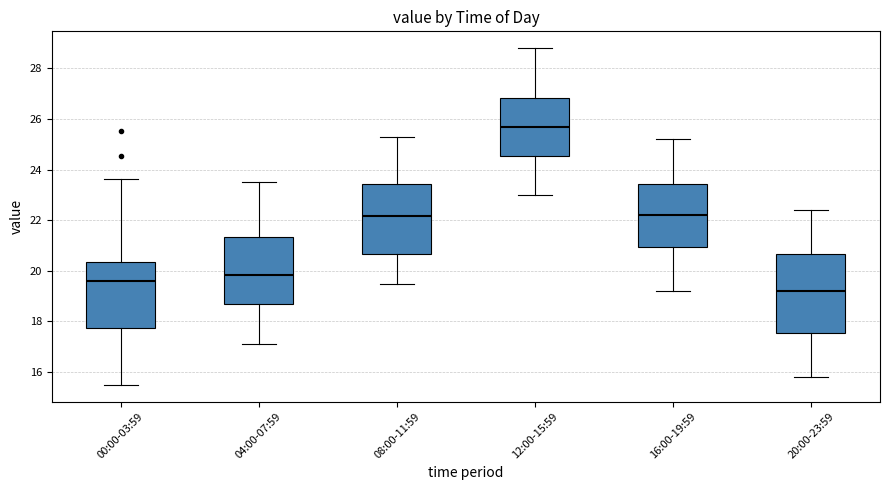

Which box's median line is the lowest?

20:00-23:59